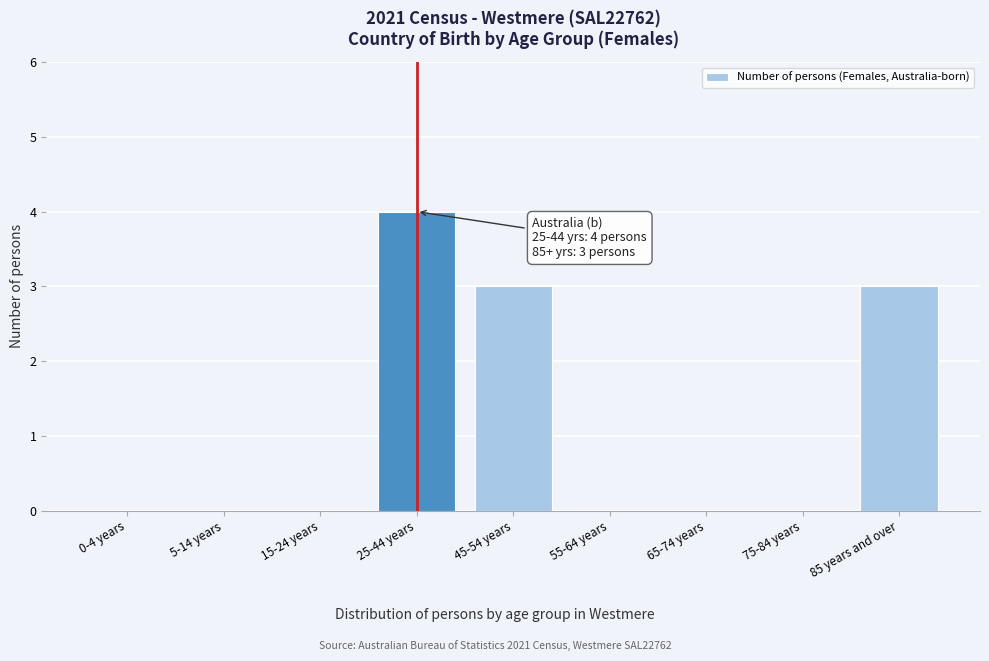

Reading left to right, transcribe all the data shown in this chart.

0-4 years=0	5-14 years=0	15-24 years=0	25-44 years=4	45-54 years=3	55-64 years=0	65-74 years=0	75-84 years=0	85 years and over=3